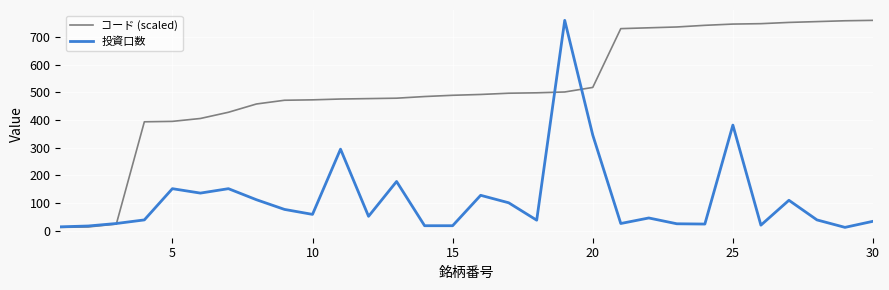

What is the sum of all 投資口数 values?

3437.0